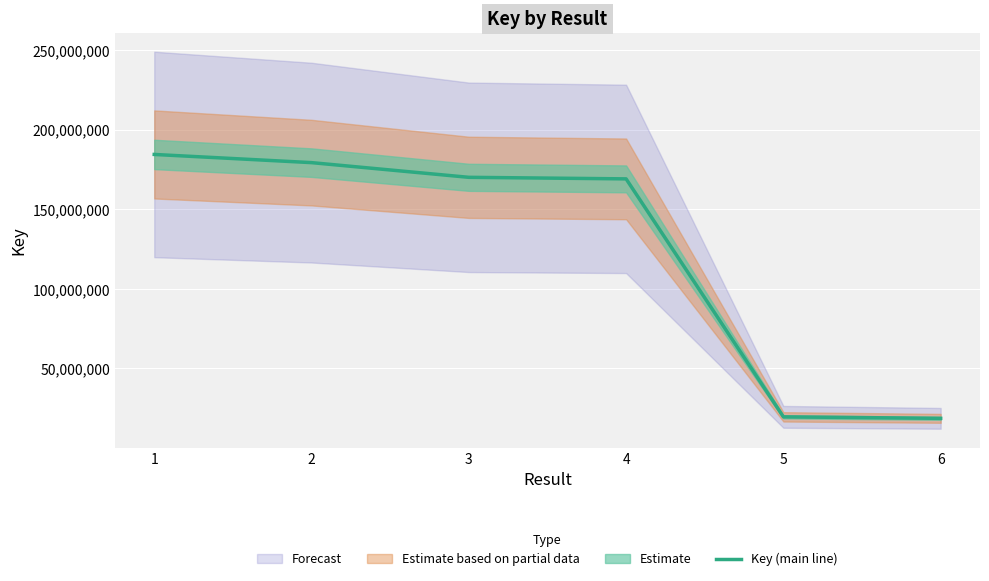

The value at 1 is 184506846. True or false?

True